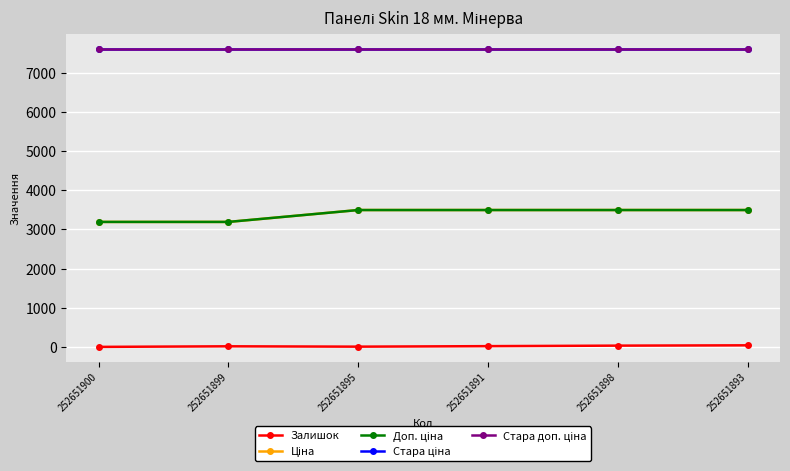

Which category has the lowest value in the Ціна series?

252651900